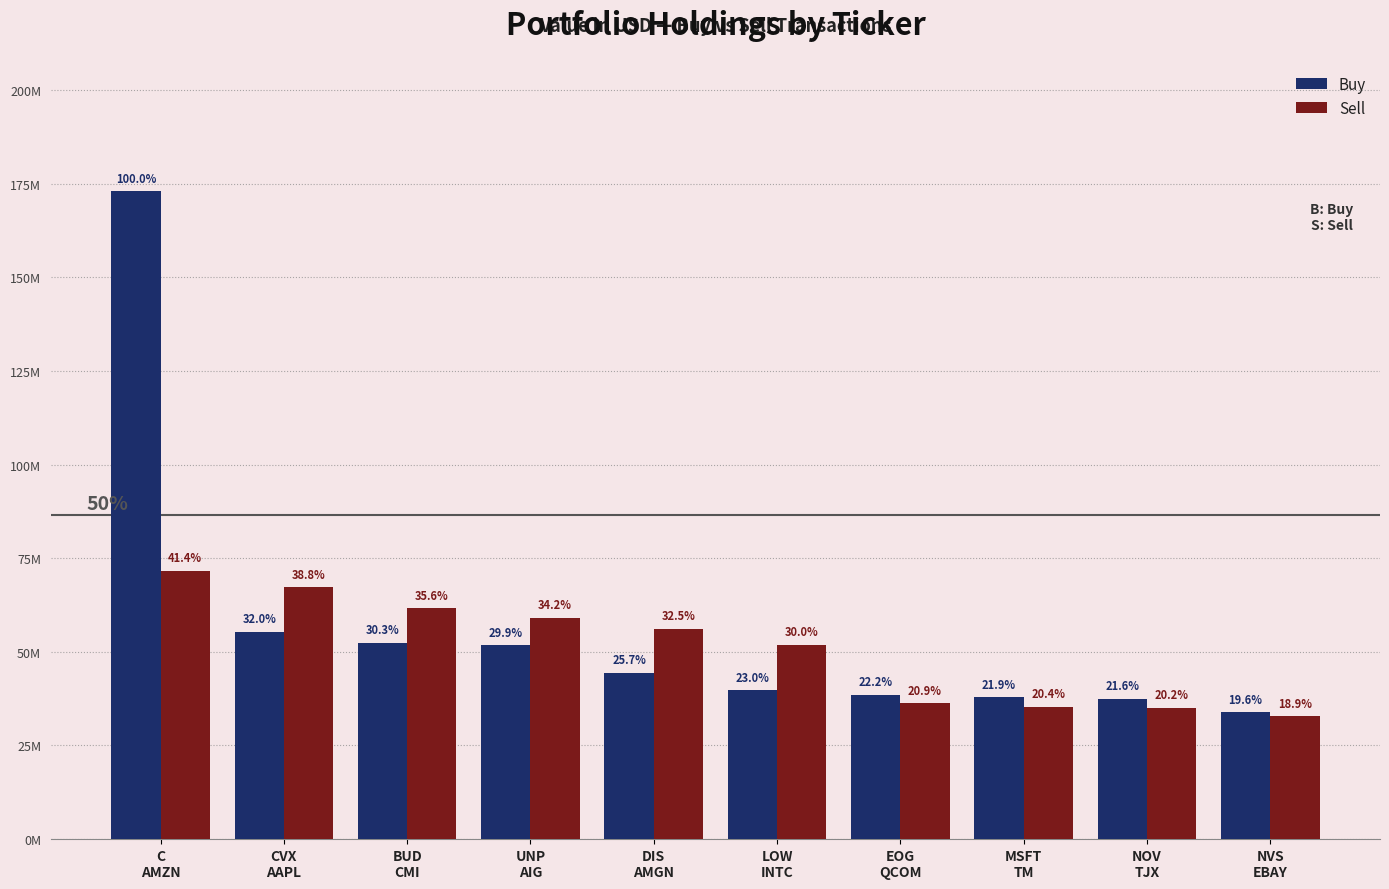

Reading left to right, what are all the values shown in this chart?

Buy: C
AMZN=172967424	CVX
AAPL=55390000	BUD
CMI=52433000	UNP
AIG=51760000	DIS
AMGN=44426000	LOW
INTC=39792000	EOG
QCOM=38482000	MSFT
TM=37834000	NOV
TJX=37422000	NVS
EBAY=33879000
Sell: C
AMZN=71657000	CVX
AAPL=67182000	BUD
CMI=61608000	UNP
AIG=59137000	DIS
AMGN=56180000	LOW
INTC=51931000	EOG
QCOM=36209000	MSFT
TM=35328000	NOV
TJX=35021000	NVS
EBAY=32777000